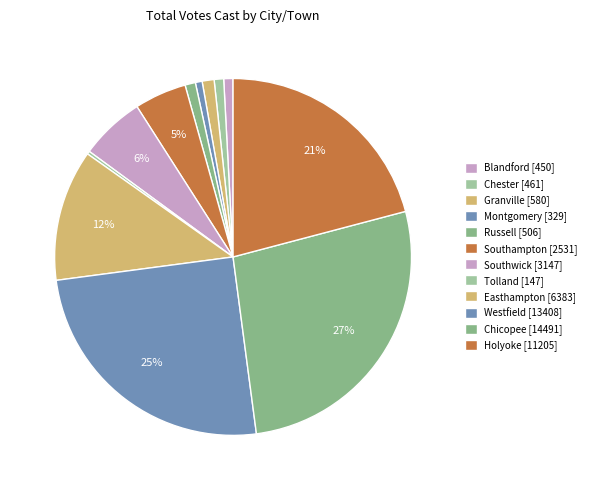

What percentage is the Chester slice, to the nearest percent?

1%